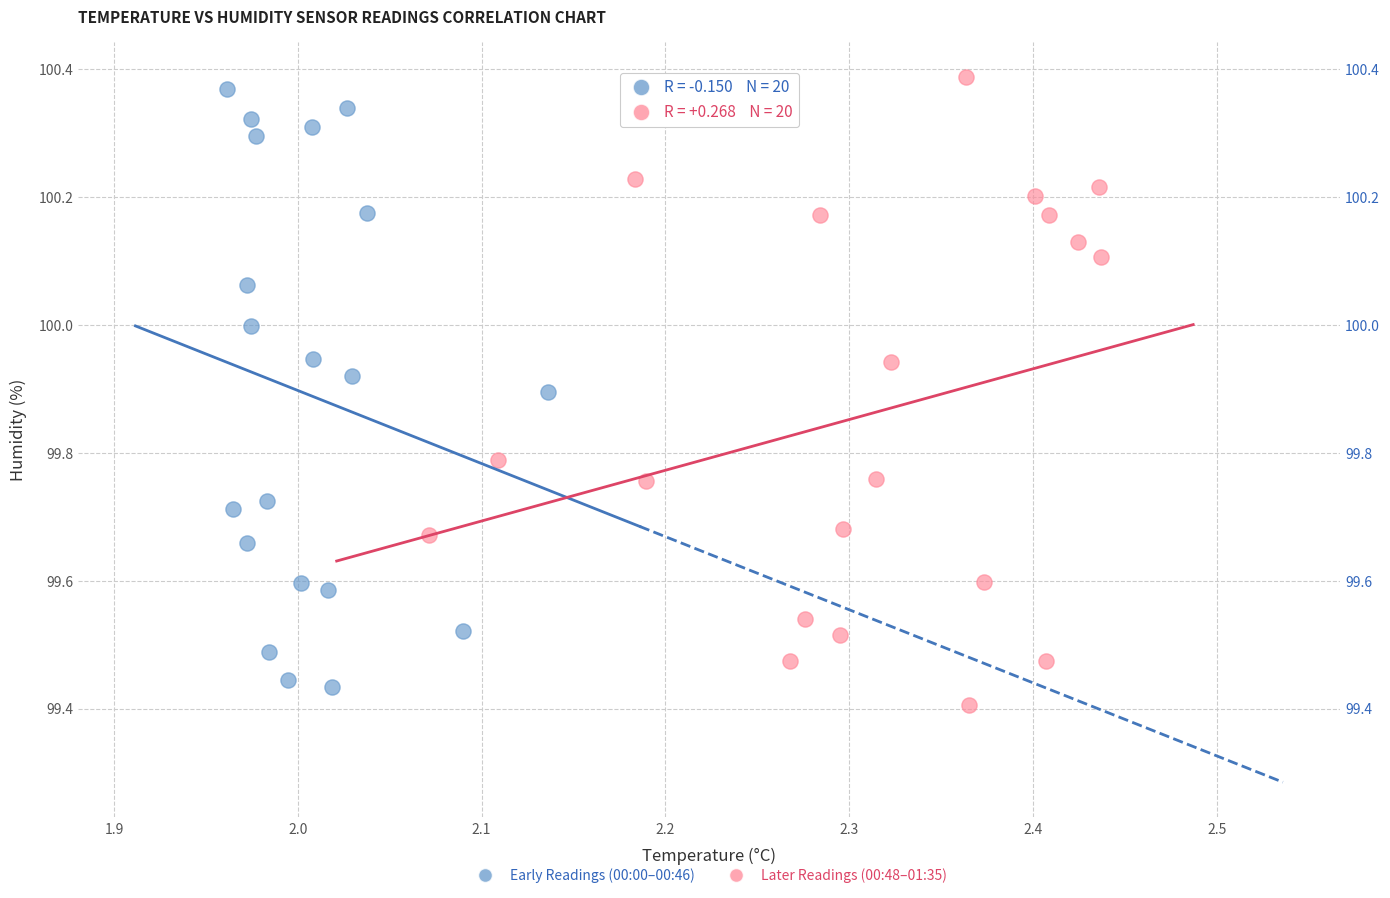

Which series reaches the minimum Y coordinate?

Later Readings (00:48–01:35)